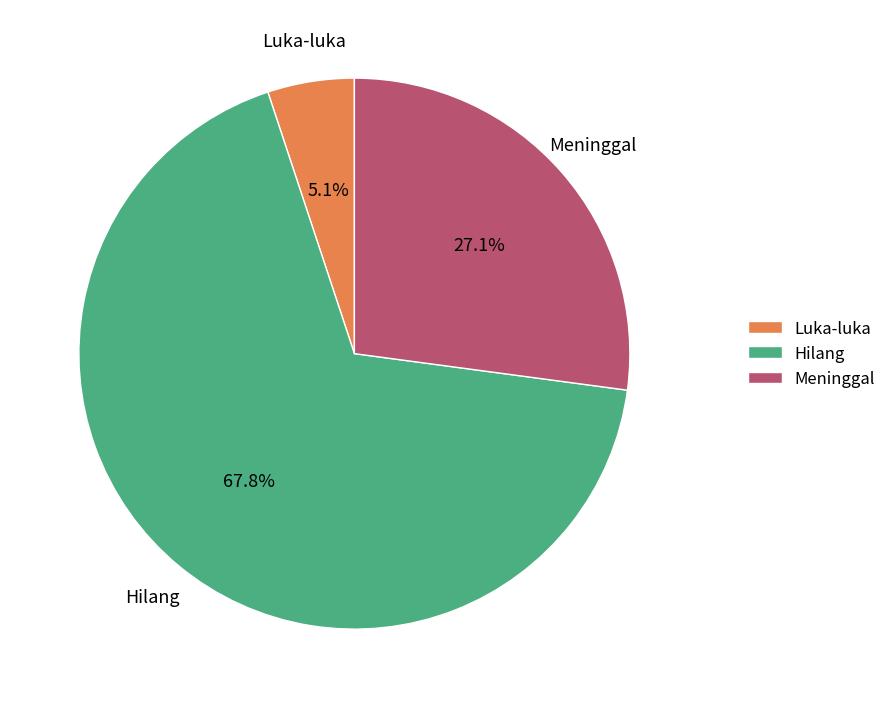

Approximately how many times larger is the value at Hilang compared to Meninggal?

2.5